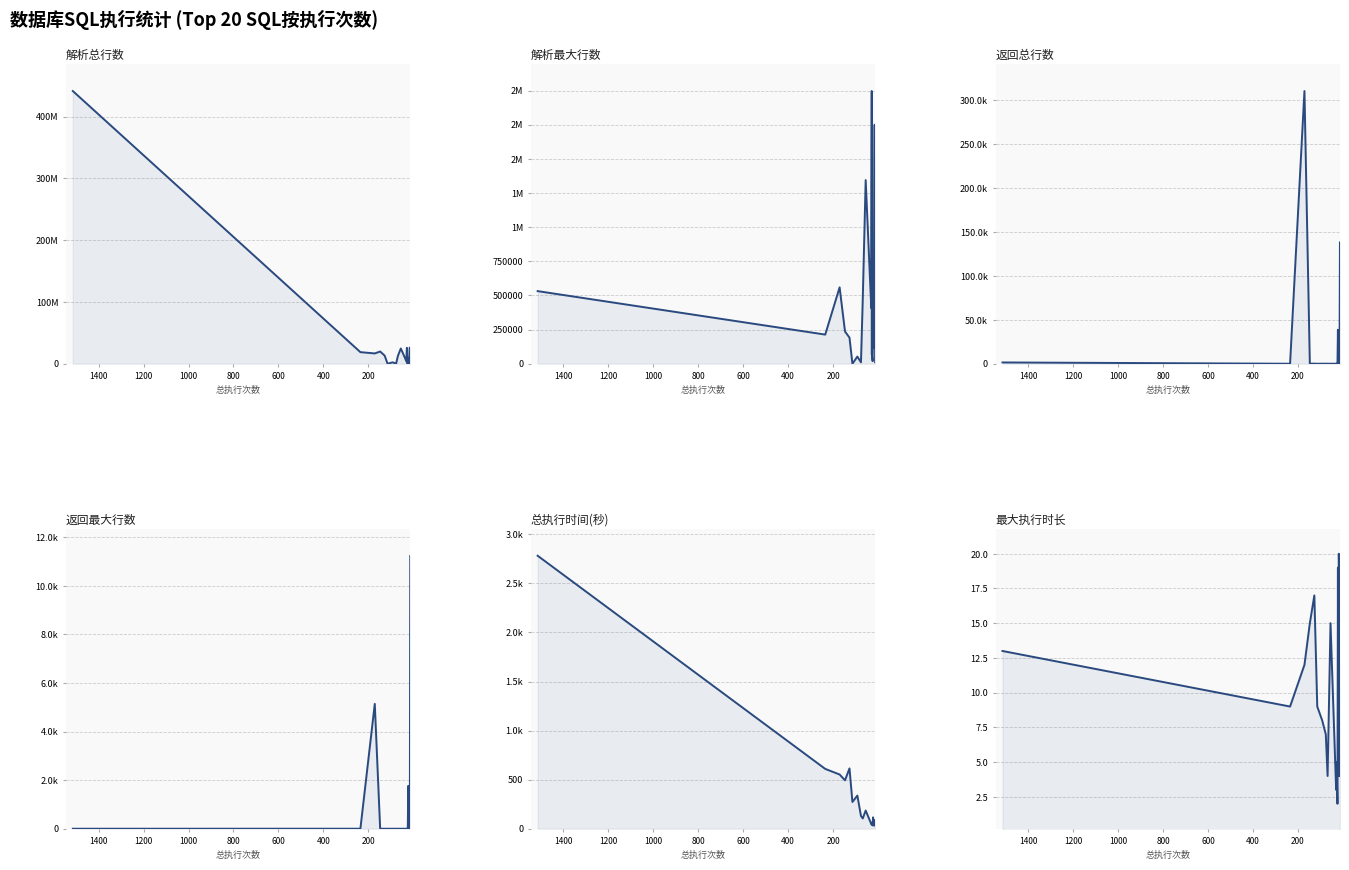

How many values in the 解析总行数 series exceed 10470241?

9